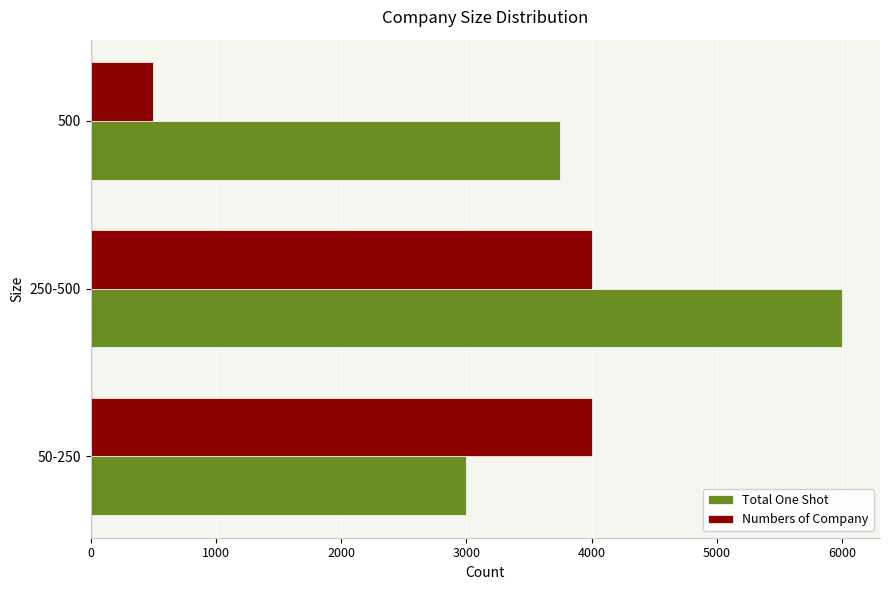

Between 50-250 and 250-500, which series saw the biggest shift?

Total One Shot